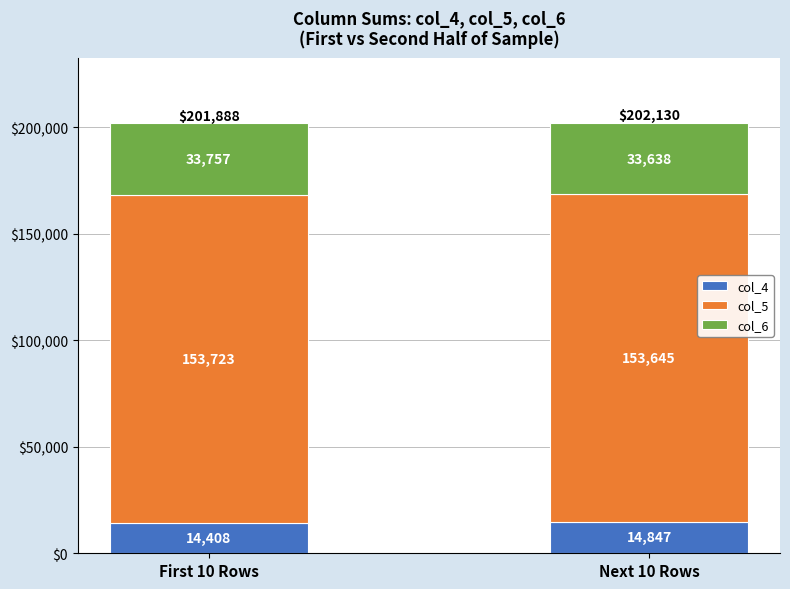

What is the average value of the col_4 series?

14628